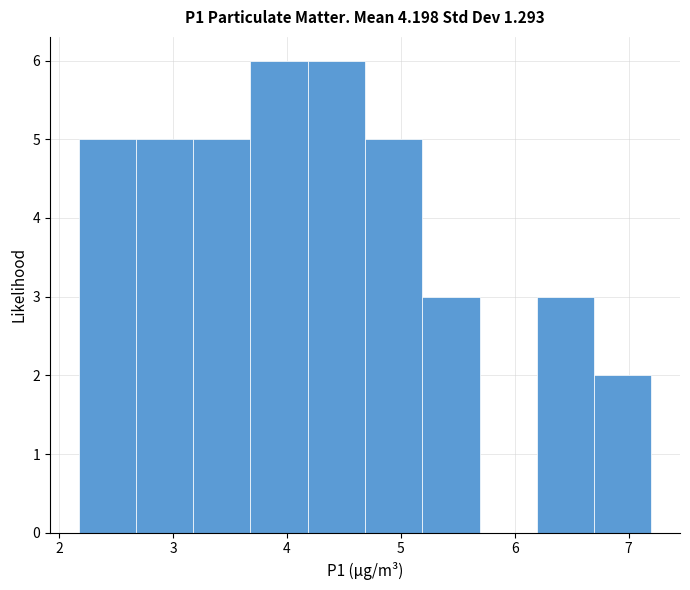

Reading left to right, list every bar in this chart as the range it spans on the x-axis followed by its height. Neither the bar edges nor the heights are printed on the chart, so give them approximately, as read against the axes.

2.2 to 2.7: 5
2.7 to 3.2: 5
3.2 to 3.7: 5
3.7 to 4.2: 6
4.2 to 4.7: 6
4.7 to 5.2: 5
5.2 to 5.7: 3
5.7 to 6.2: 0
6.2 to 6.7: 3
6.7 to 7.2: 2